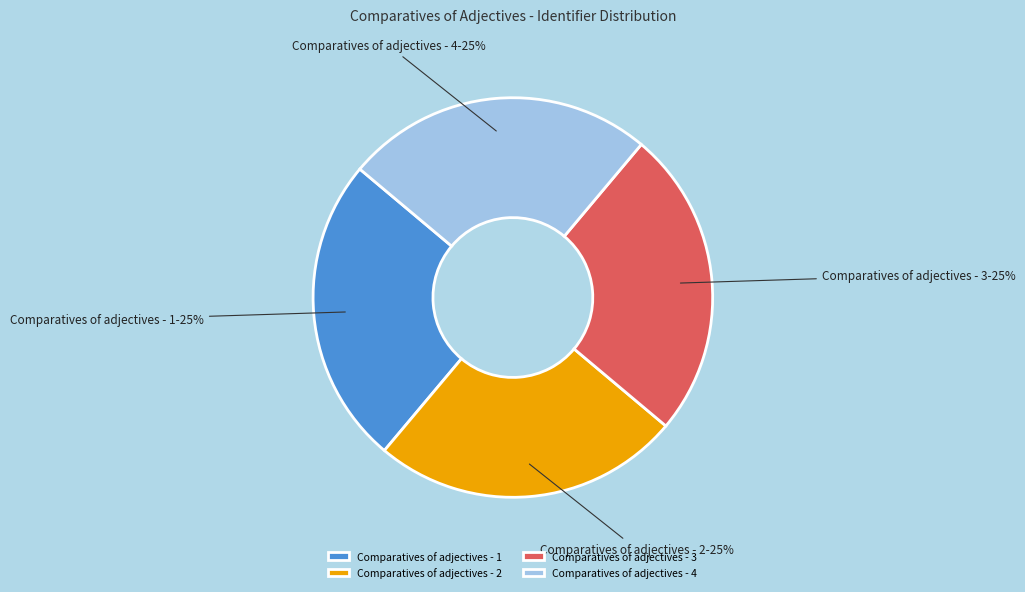

Count the number of slices in the pie.

4